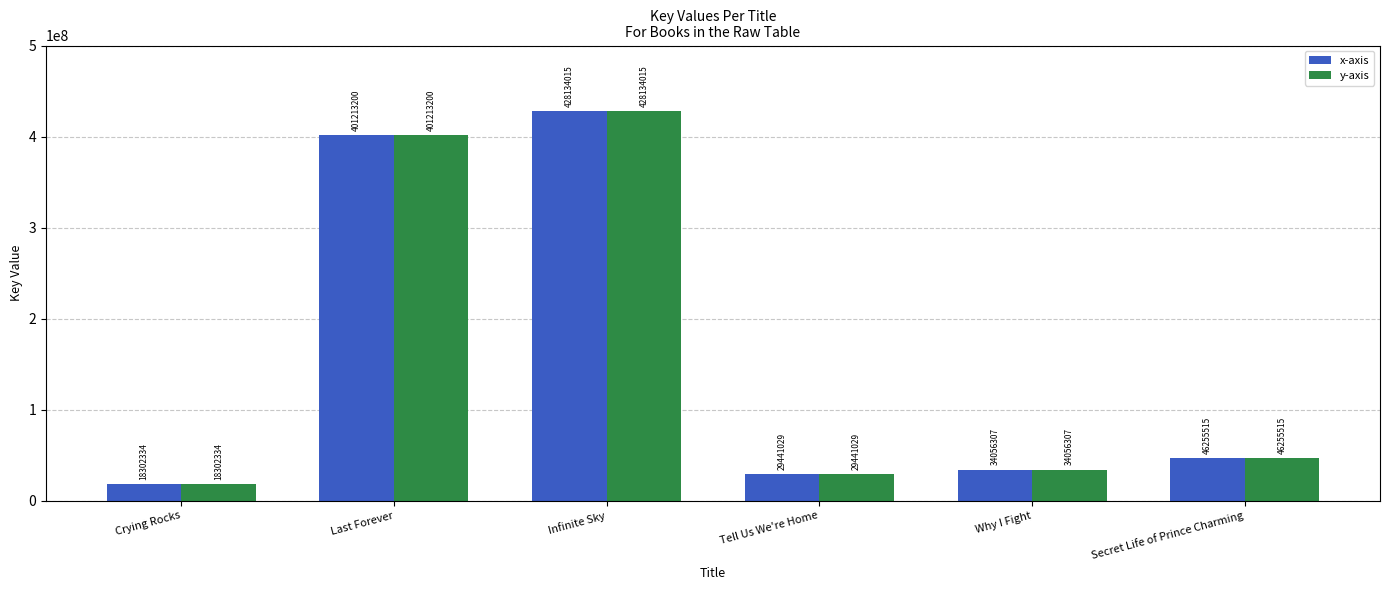

At which category is the sum across all series the highest?

Infinite Sky